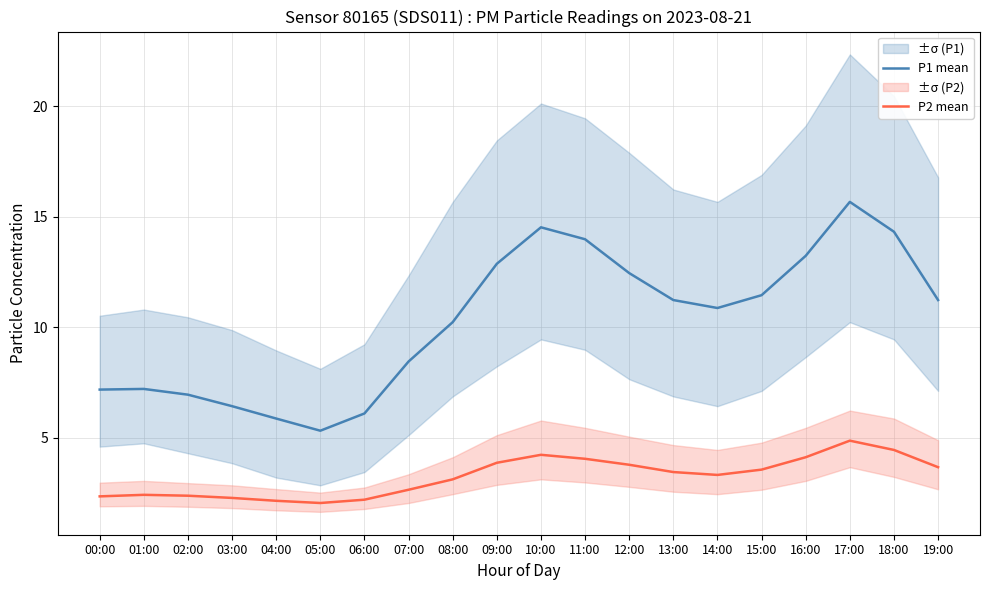

The value of P2 mean at 16:00 is 4.1. True or false?

True